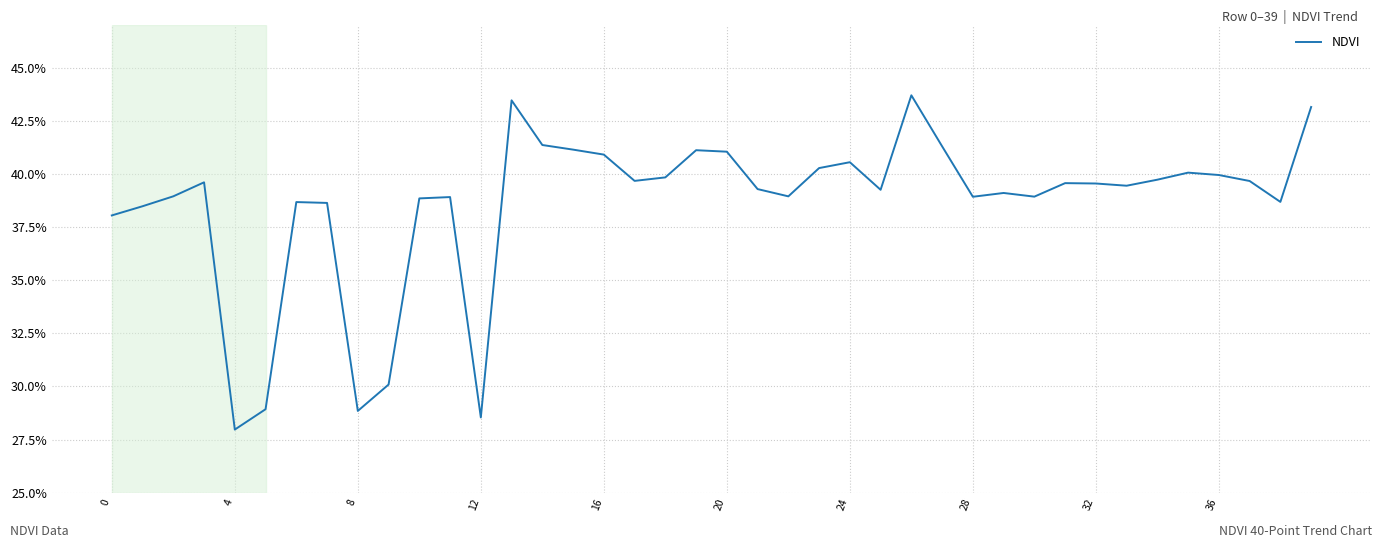

Does the chart have visible grid lines?

Yes